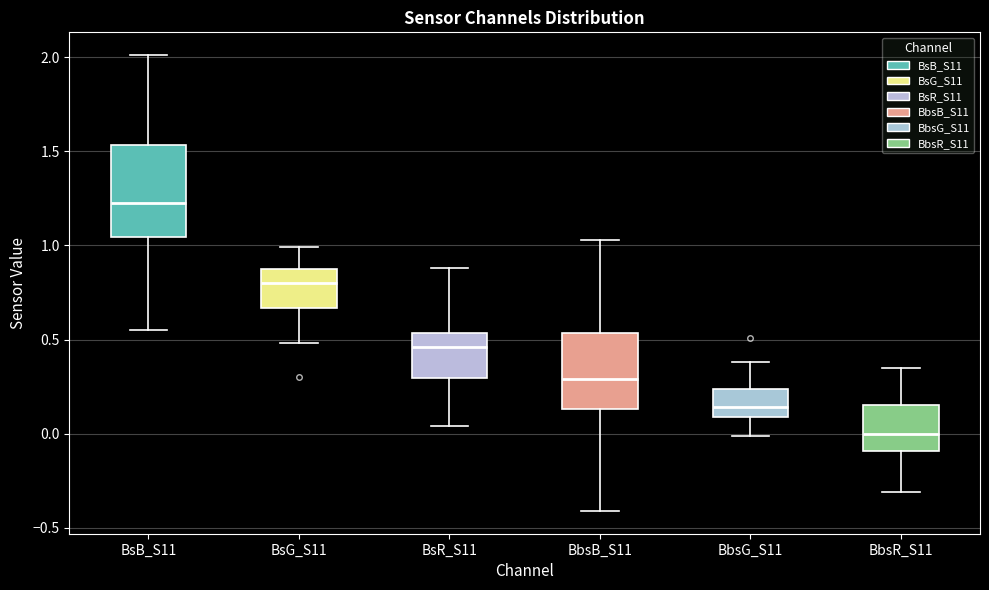

Reading left to right, read every box against the y-axis: the position of its median line, the range the box covers, and the ends of its whiskers. The values are not printed on the chart, so give them approximately, as read against the axis.

BsB_S11: median 1.25, box 1.05 to 1.55, whiskers 0.55 to 2.00
BsG_S11: median 0.80, box 0.65 to 0.85, whiskers 0.50 to 1.00
BsR_S11: median 0.45, box 0.30 to 0.55, whiskers 0.05 to 0.90
BbsB_S11: median 0.30, box 0.15 to 0.55, whiskers -0.40 to 1.05
BbsG_S11: median 0.15, box 0.10 to 0.25, whiskers 0.00 to 0.40
BbsR_S11: median 0.00, box -0.10 to 0.15, whiskers -0.30 to 0.35